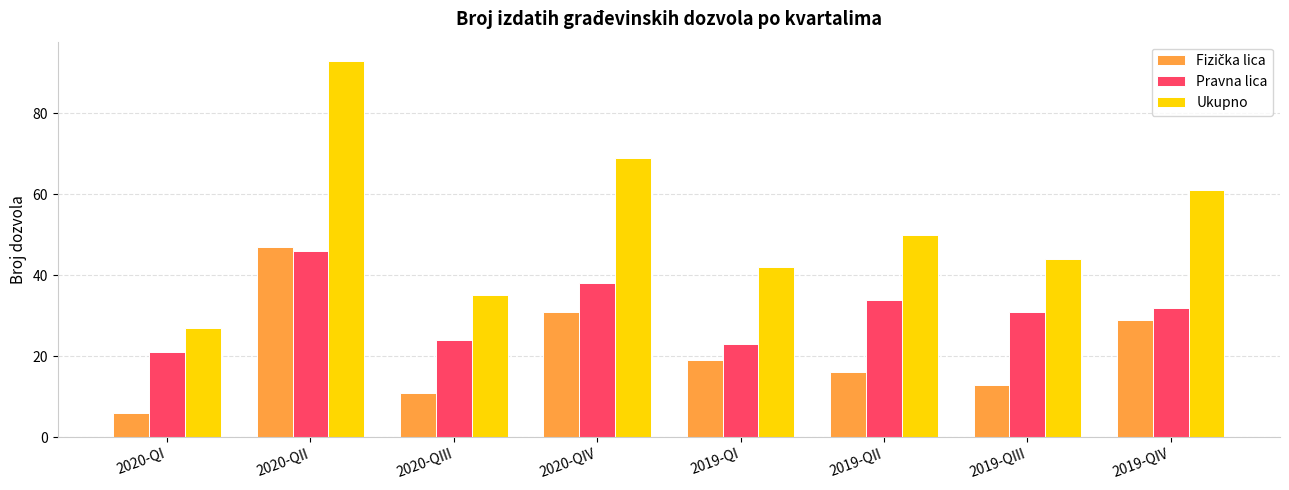

At which label does Pravna lica reach its peak?

2020-QII